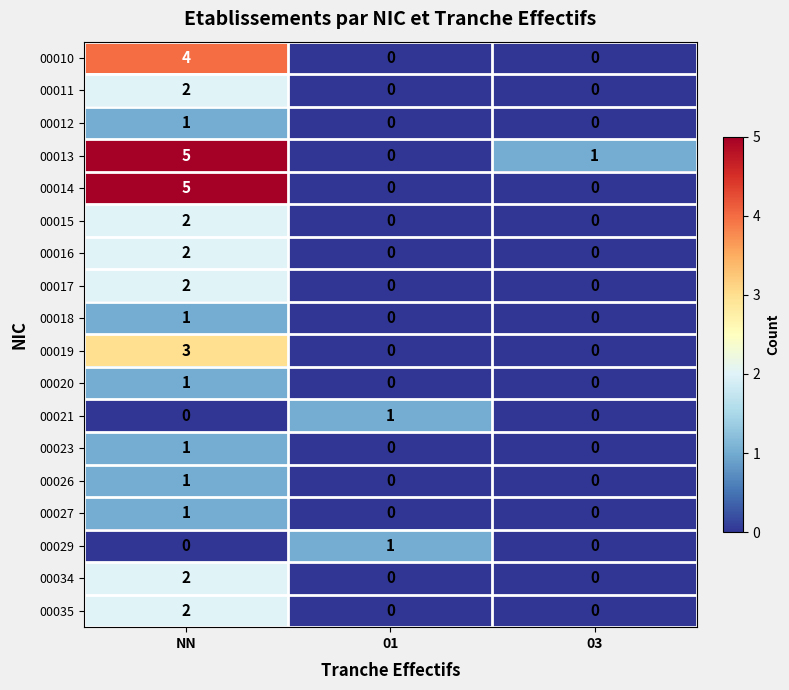

What is the maximum value for 00010?

4